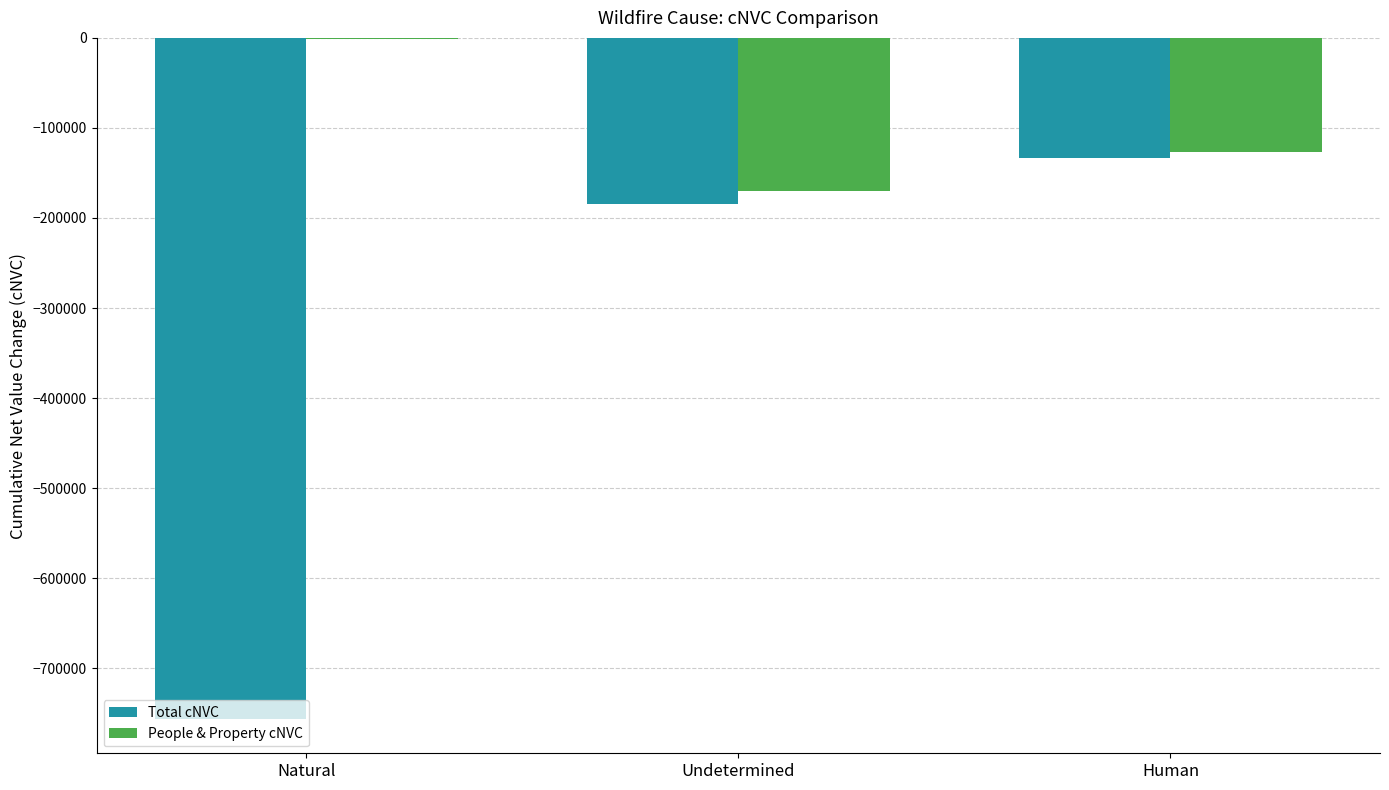

At which category is the sum across all series the highest?

Human